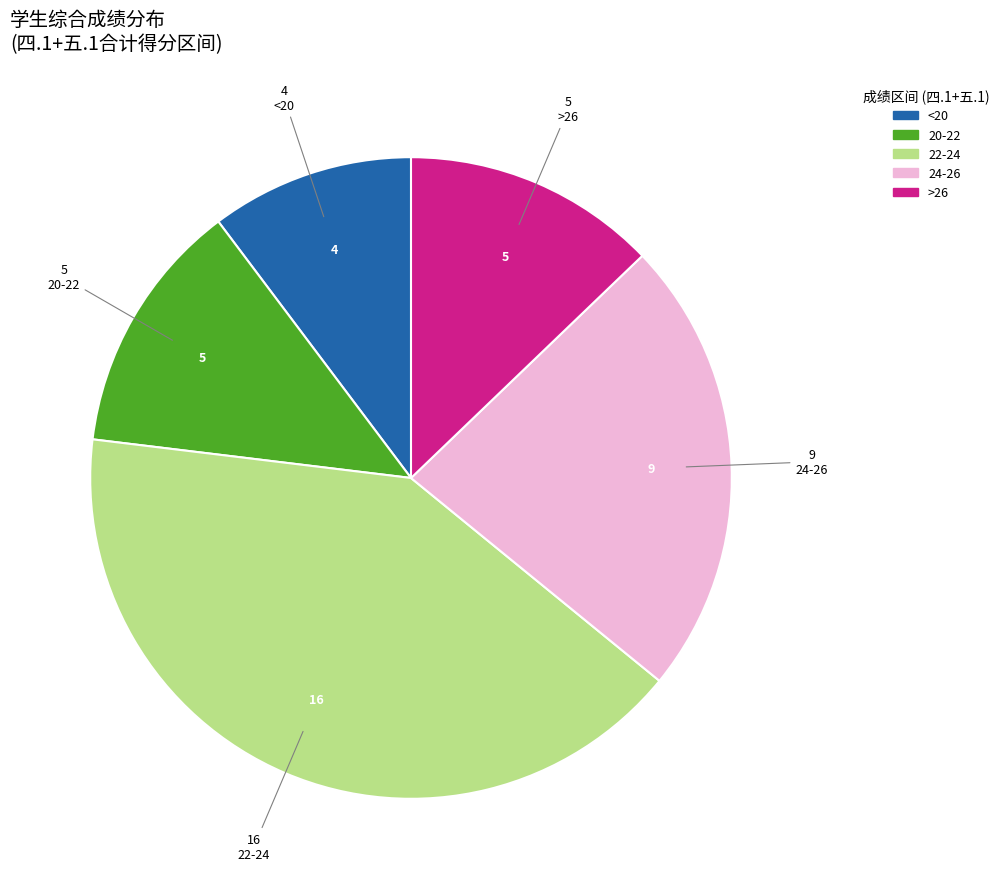

Is there a majority slice in this chart?

No